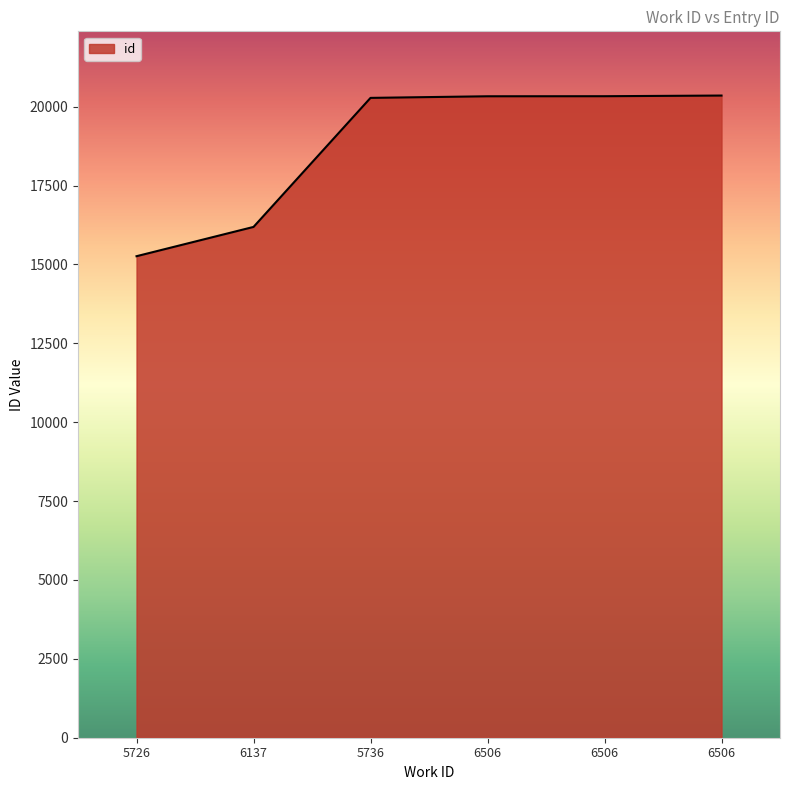

The value at 6506 is 20354. True or false?

True